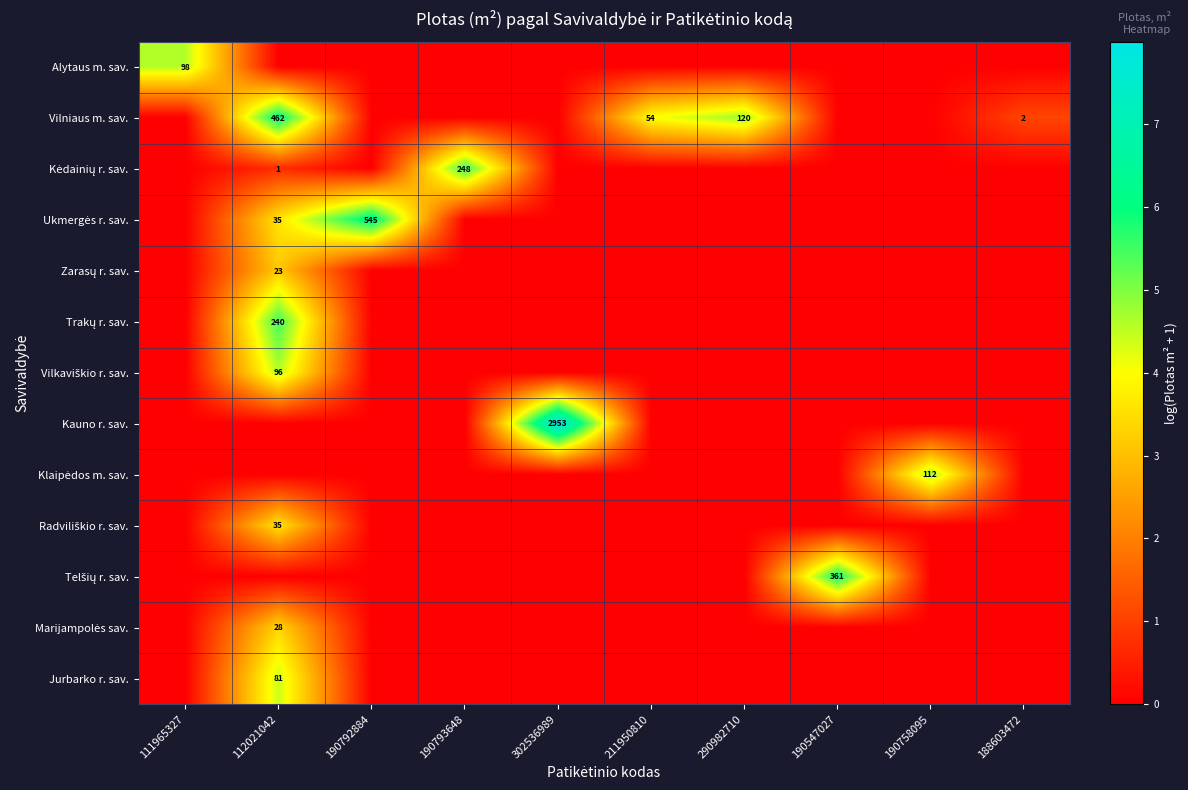

Which series has the widest spread of values?

Kauno r. sav.